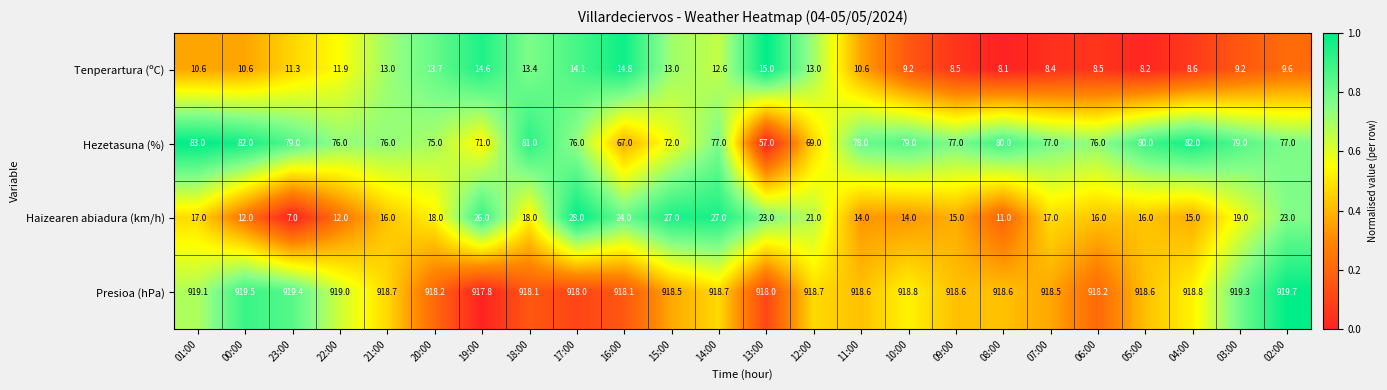

How many distinct data groups are displayed?

4